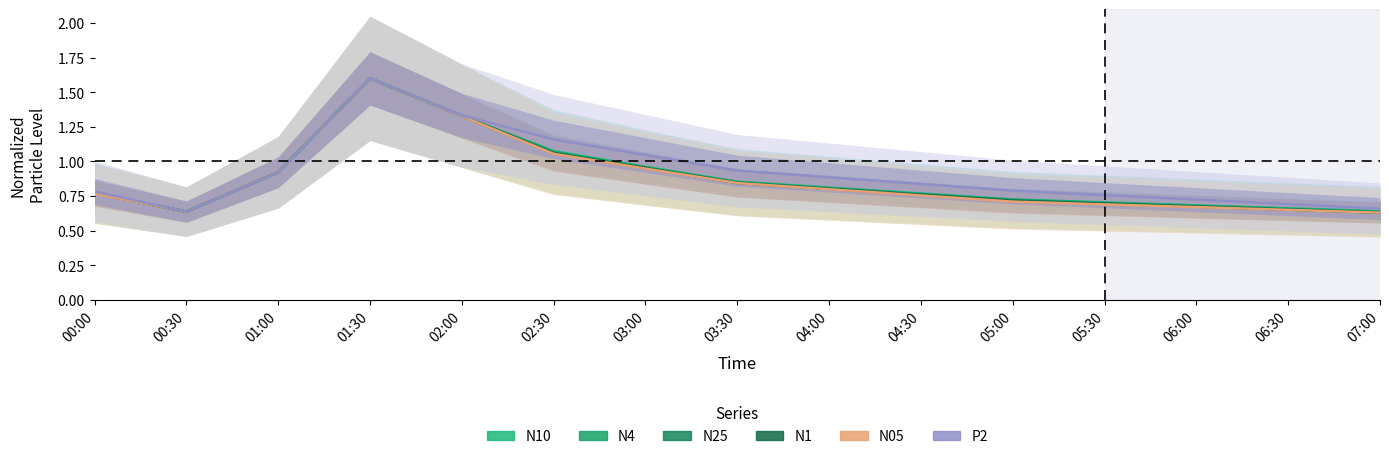

List the series in order of their peak value, highest first.

N10, N4, N25, N1, N05, P2